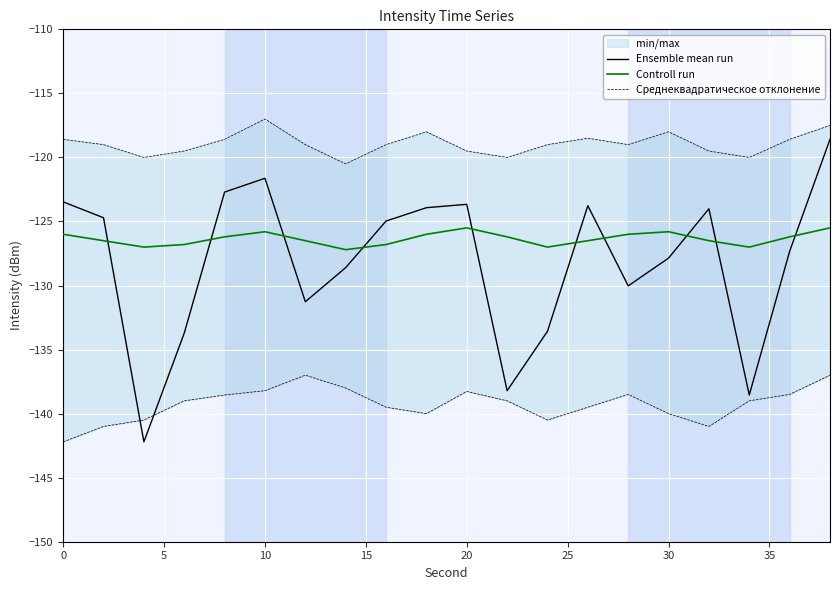

What is the maximum value for Ensemble mean run?

-118.6